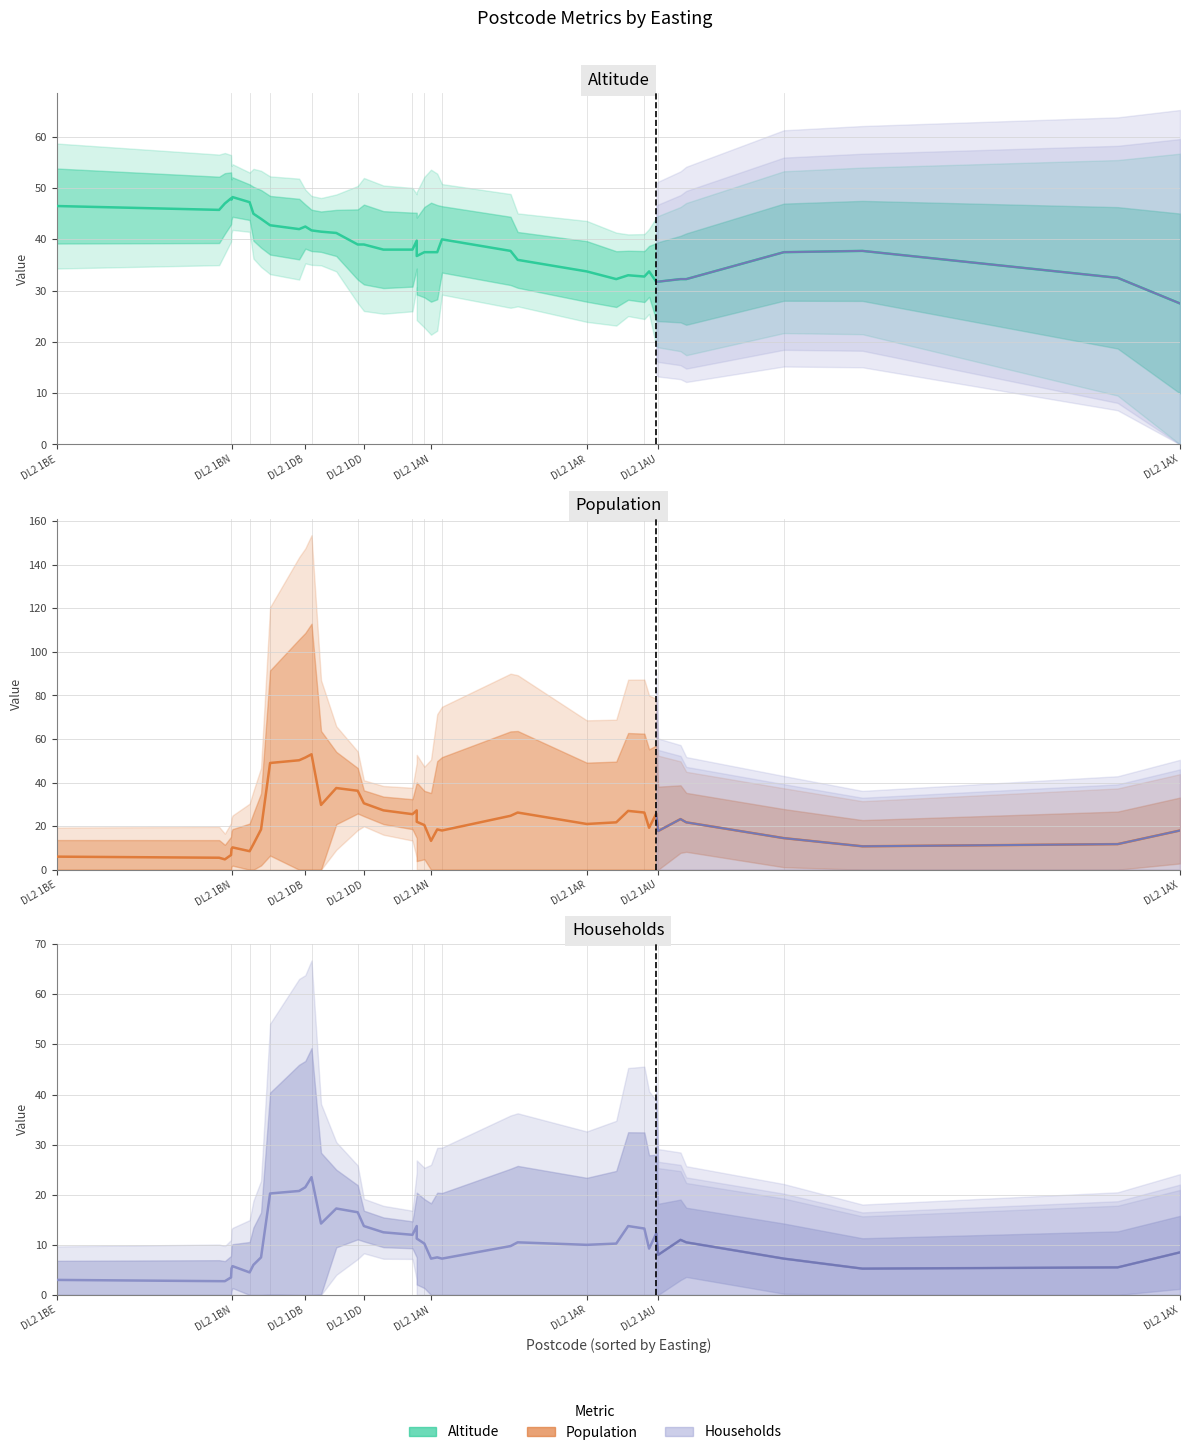

What is the difference between the maximum and minimum values in the Altitude series?

20.8